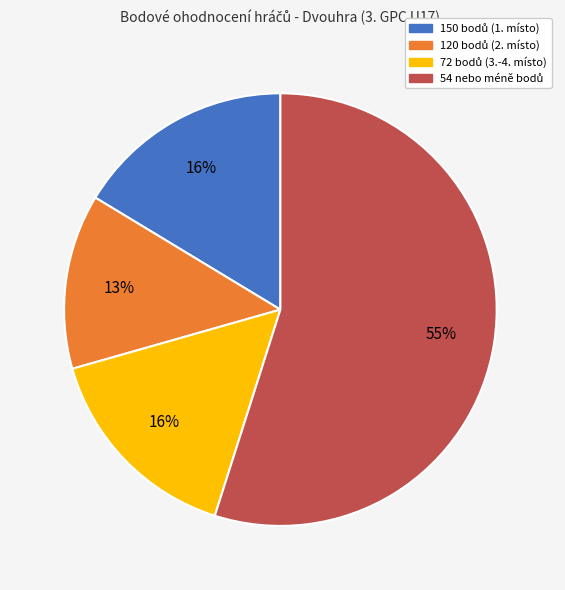

Is there a majority slice in this chart?

Yes